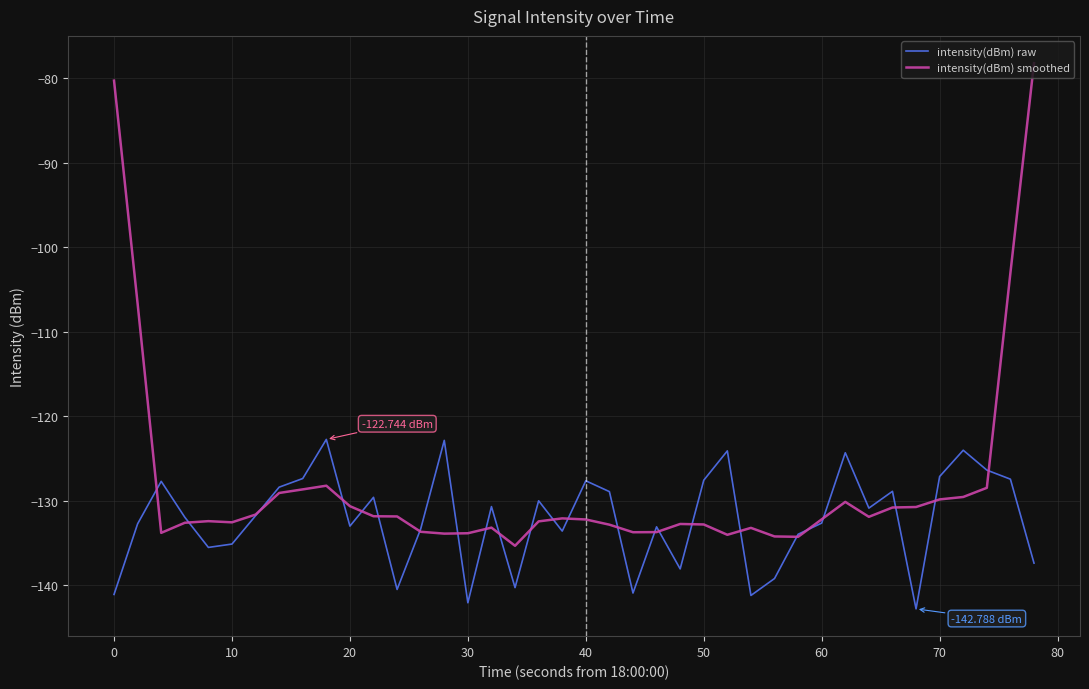

What is the highest value of the intensity(dBm) raw series?

-122.7